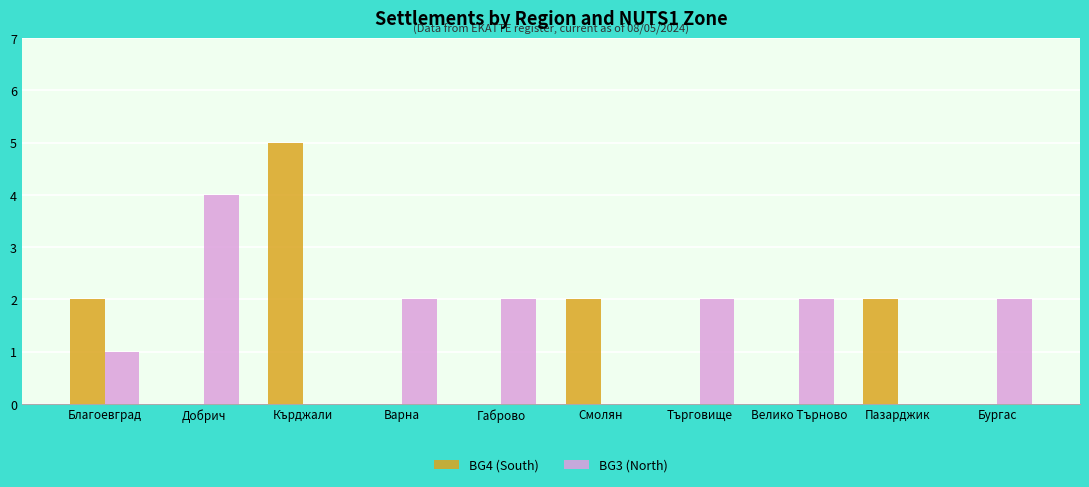

How many groups of bars are there?

10